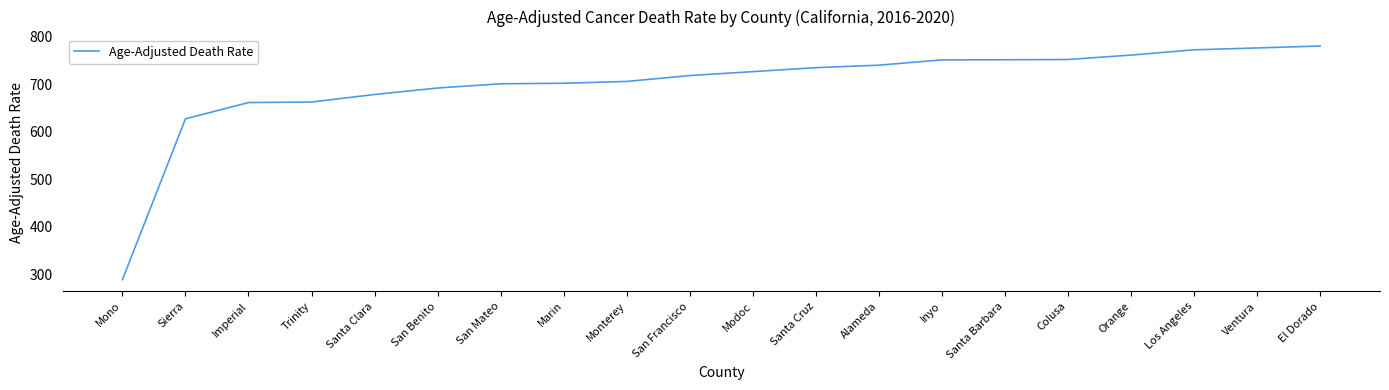

The value at San Benito is 915.0. True or false?

False